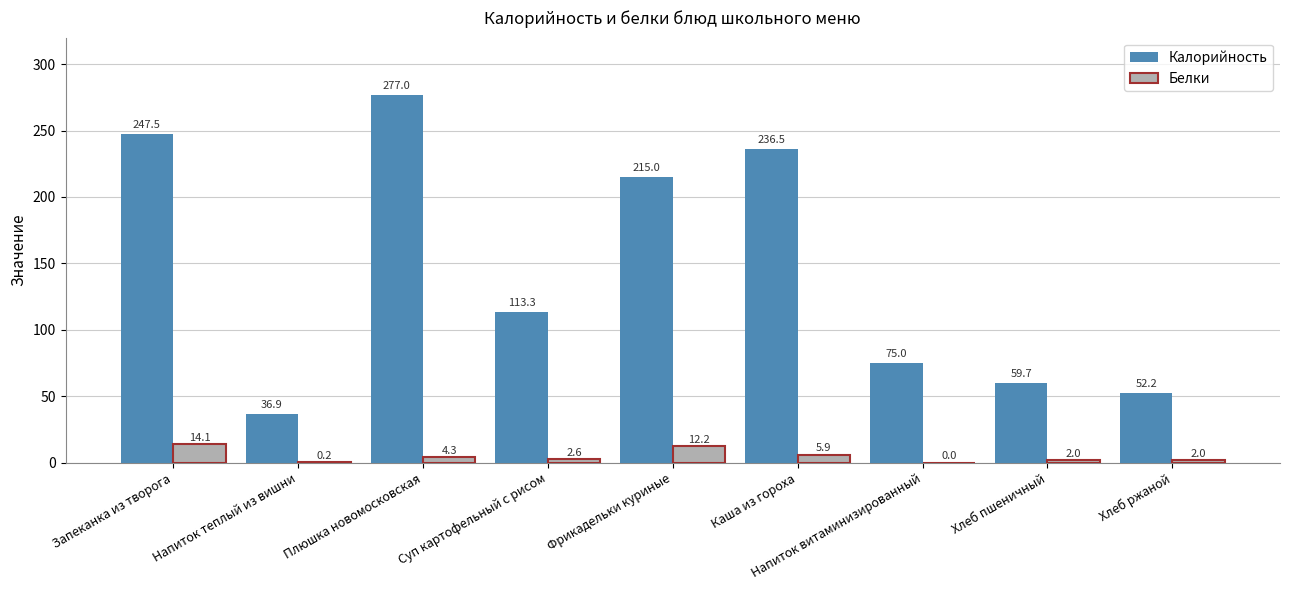

What are all the series names shown in the legend?

Калорийность, Белки